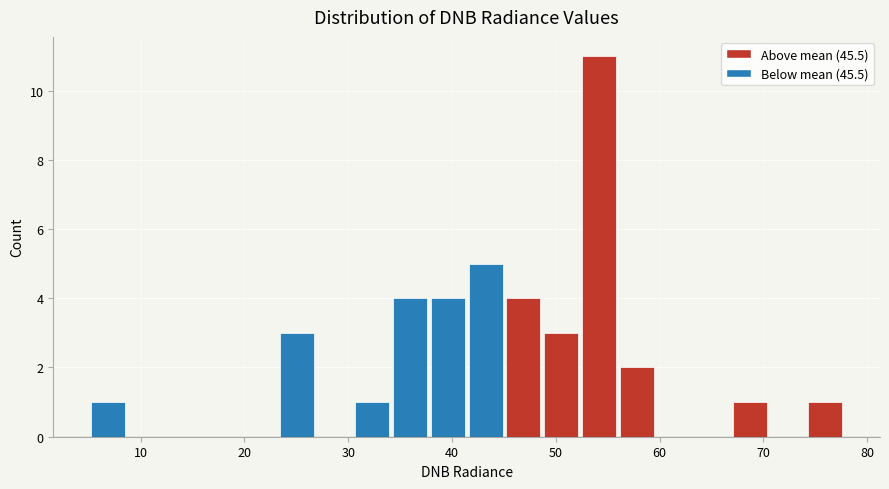

Around what value on the x-axis is the tallest bar? Give the approximate position of its centre, as read against the axis.

54